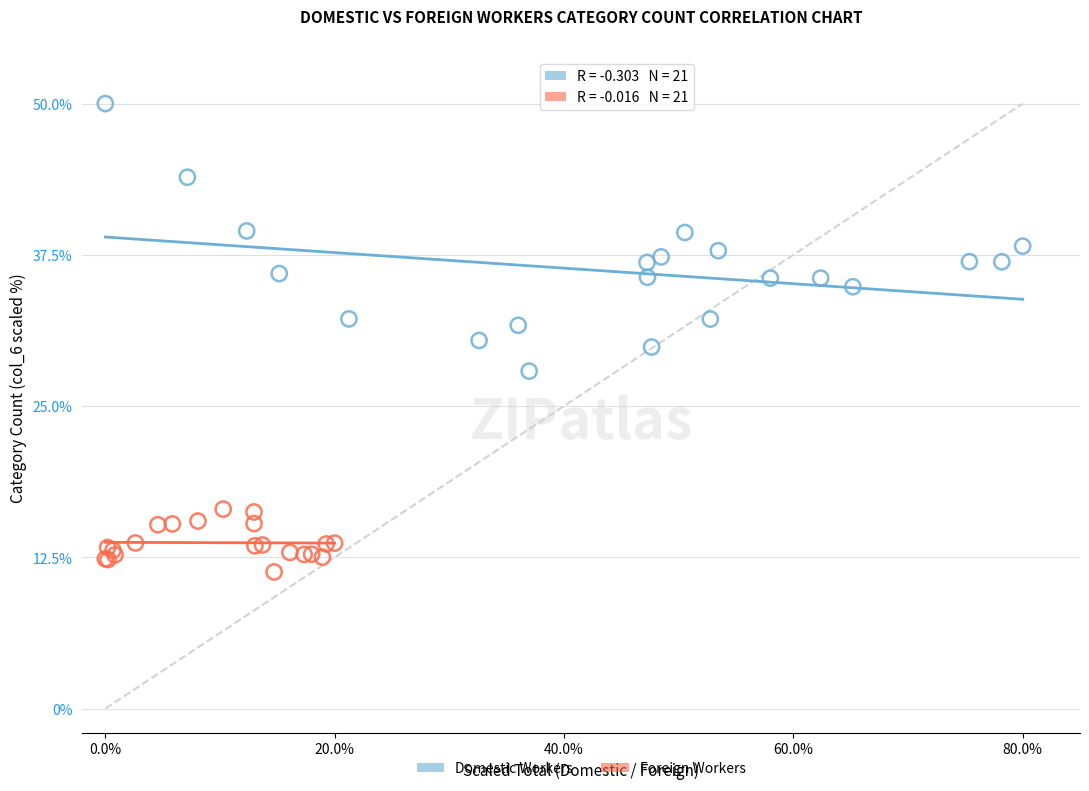

What are all the series names shown in the legend?

Domestic Workers, Foreign Workers